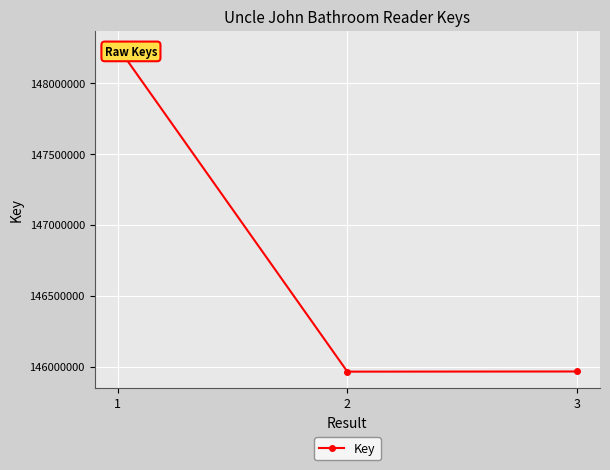

Is it true that the value at 2 is 243271044?

False